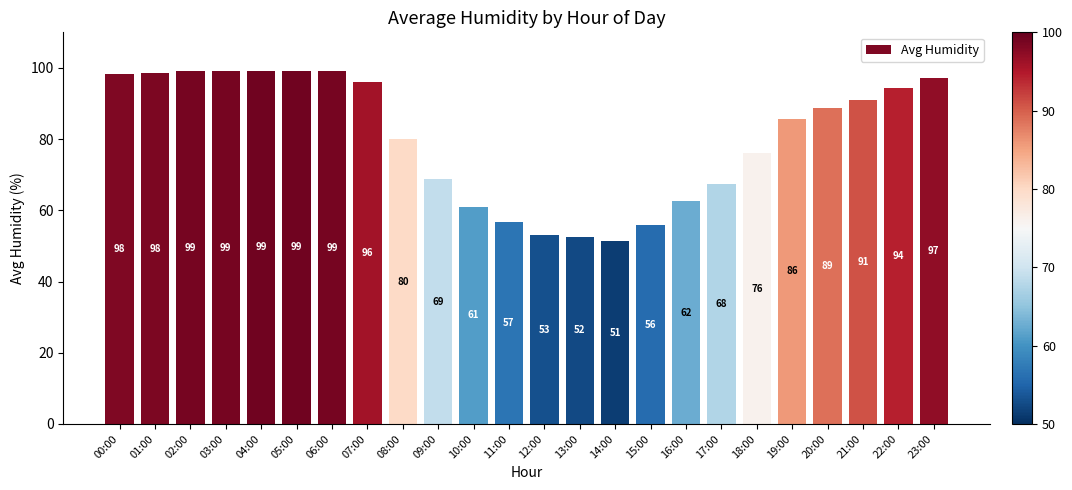

Which category has the lowest value across all series?

14:00